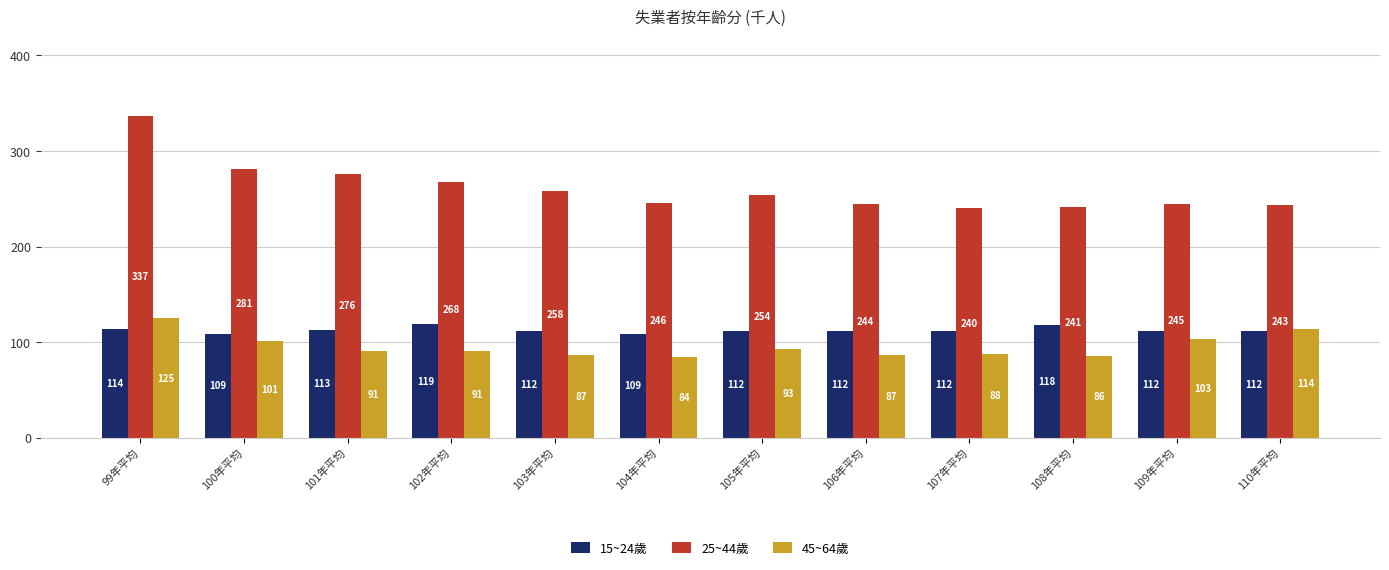

Is it true that 45~64歲 equals 103 at 109年平均?

True